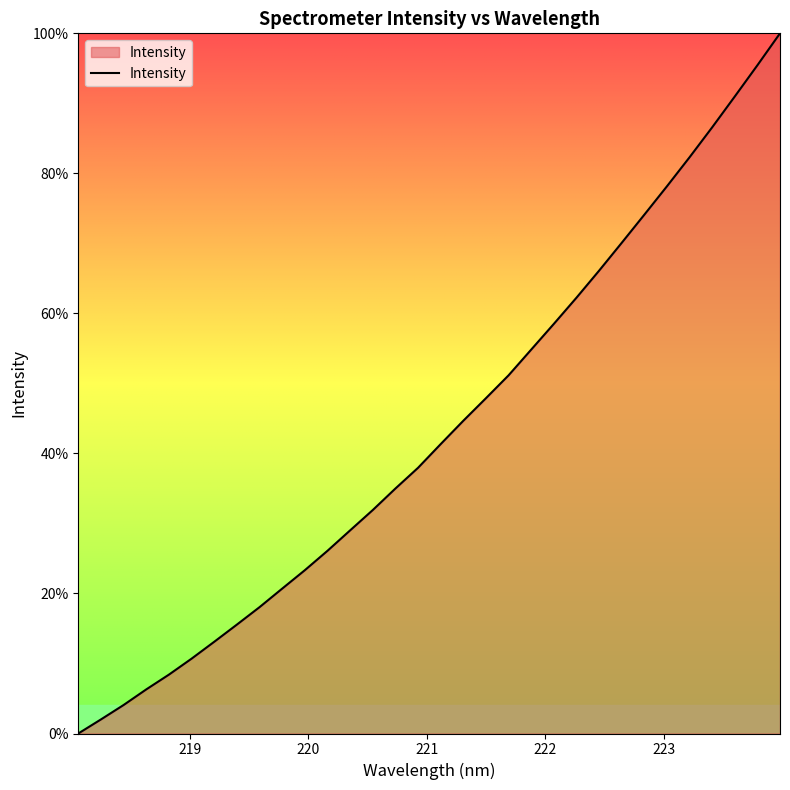

What is the greatest value displayed?

100.0